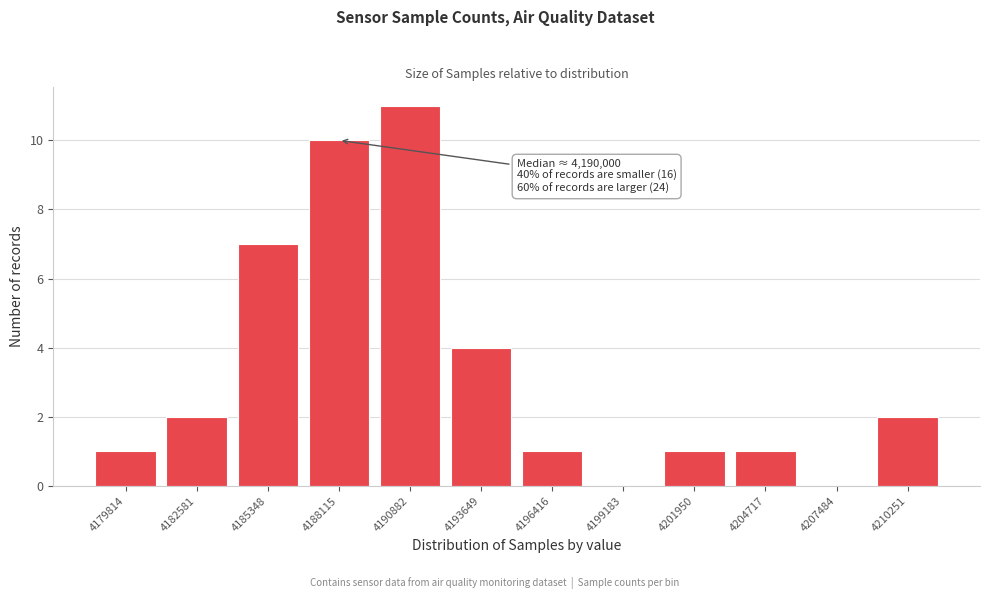

Reading left to right, transcribe all the data shown in this chart.

4179814=1	4182581=2	4185348=7	4188115=10	4190882=11	4193649=4	4196416=1	4199183=0	4201950=1	4204717=1	4207484=0	4210251=2